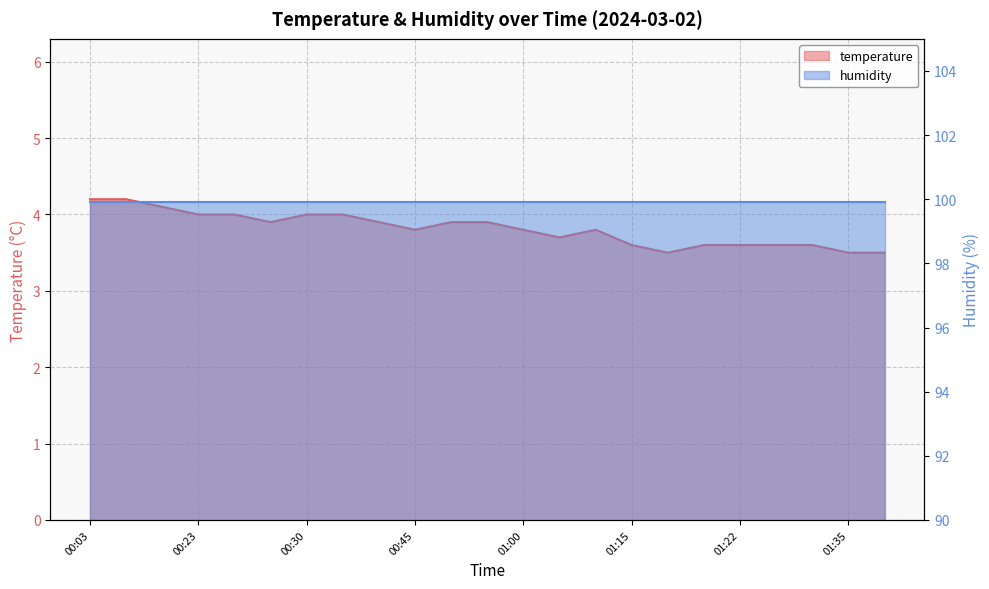

Reading left to right, transcribe all the data shown in this chart.

4.2	4.2	4.1	4.0	4.0	3.9	4.0	4.0	3.9	3.8	3.9	3.9	3.8	3.7	3.8	3.6	3.5	3.6	3.6	3.6	3.6	3.5	3.5